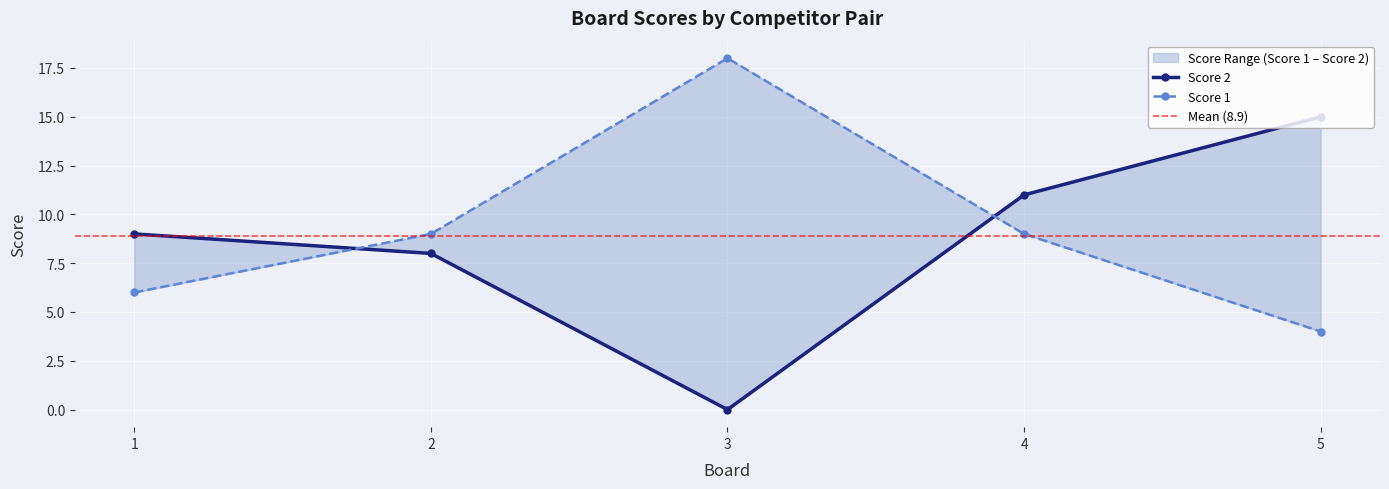

Rank the series at 1 from lowest to highest value.

Score 1, Score 2